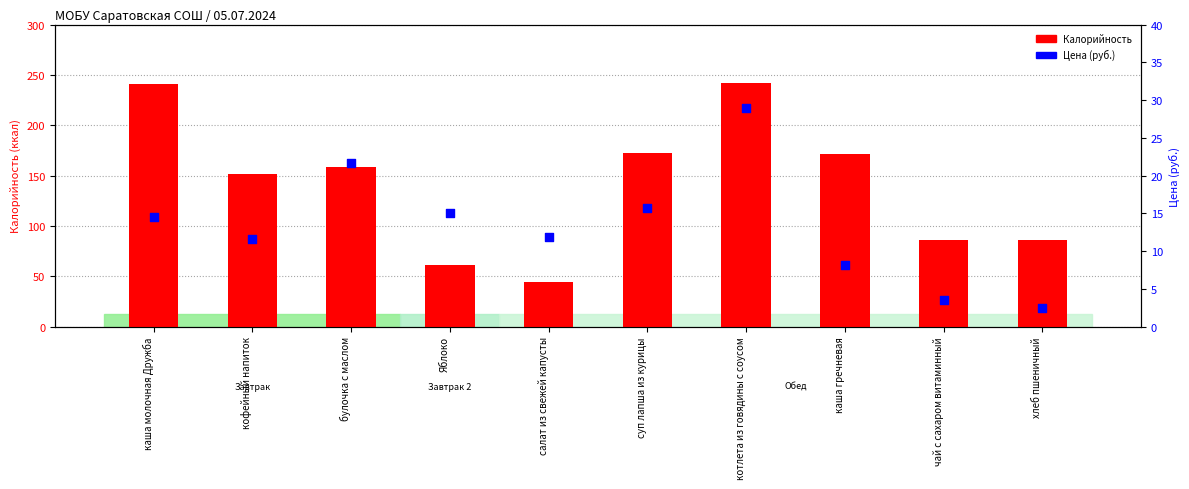

Which series has the largest Y range (max minus min)?

Калорийность